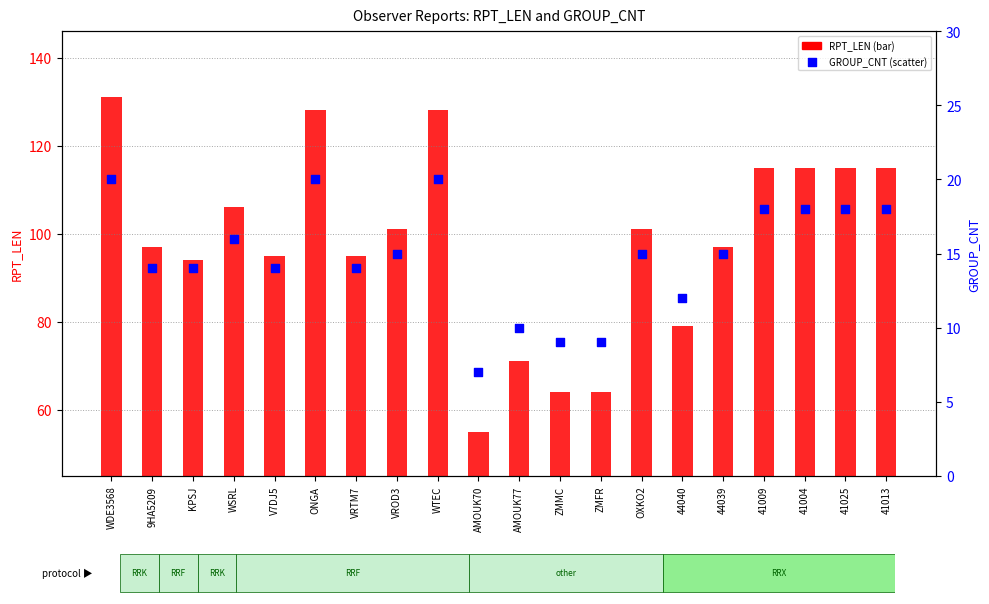

Is the value of GROUP_CNT at AMOUK77 greater than the value of RPT_LEN at 41025?

No